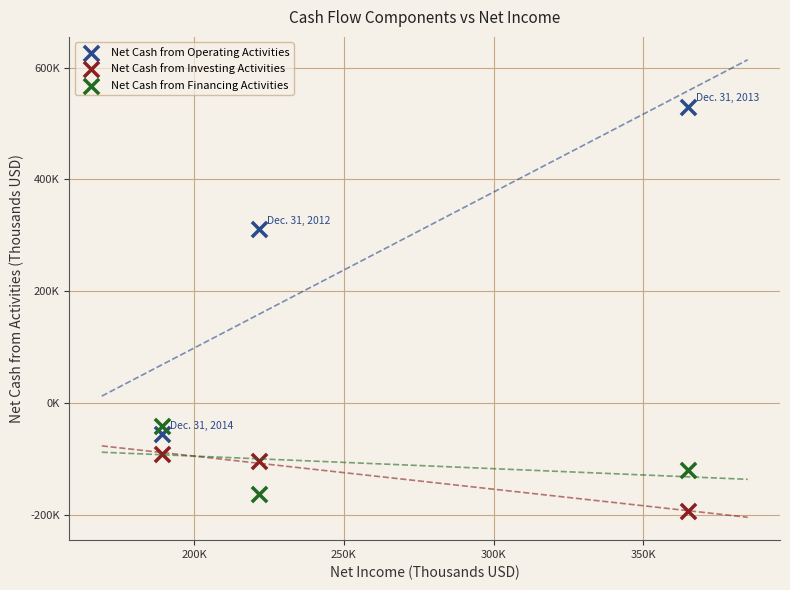

Which series contains the lowest Y value?

Net Cash from Investing Activities